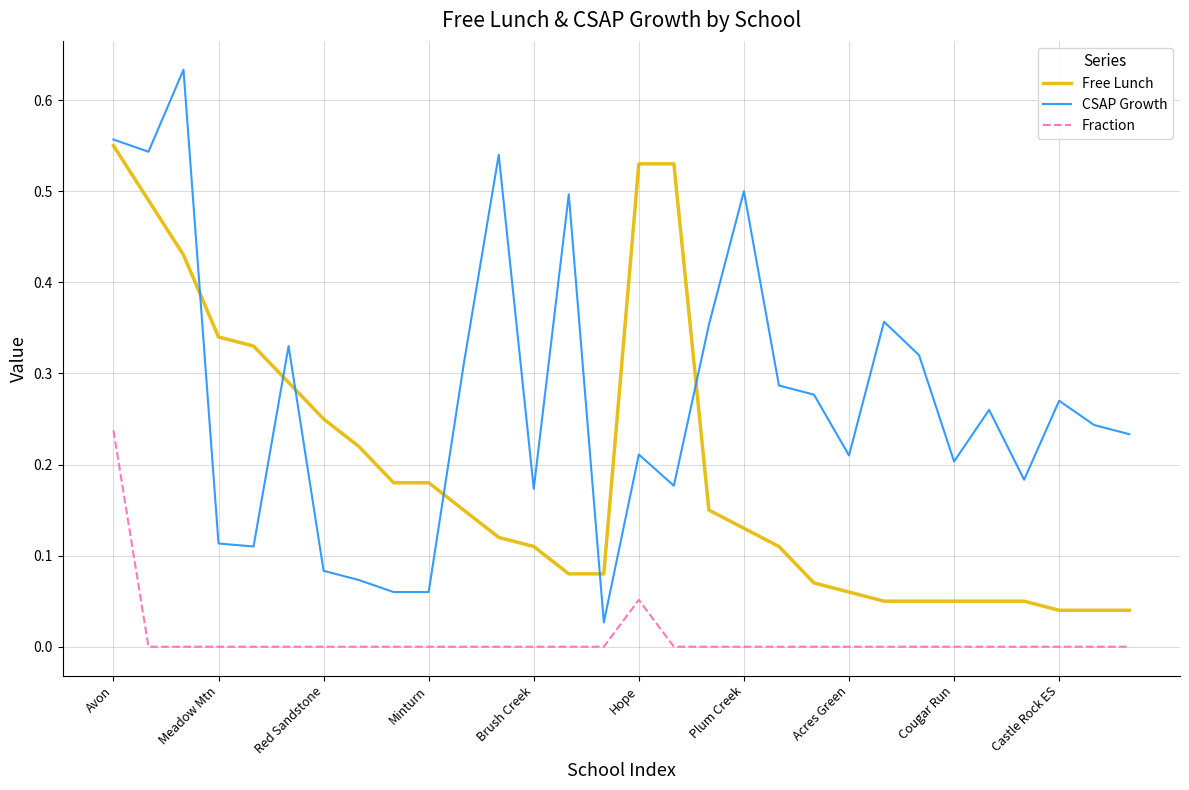

Which series has the largest total across all categories?

CSAP Growth